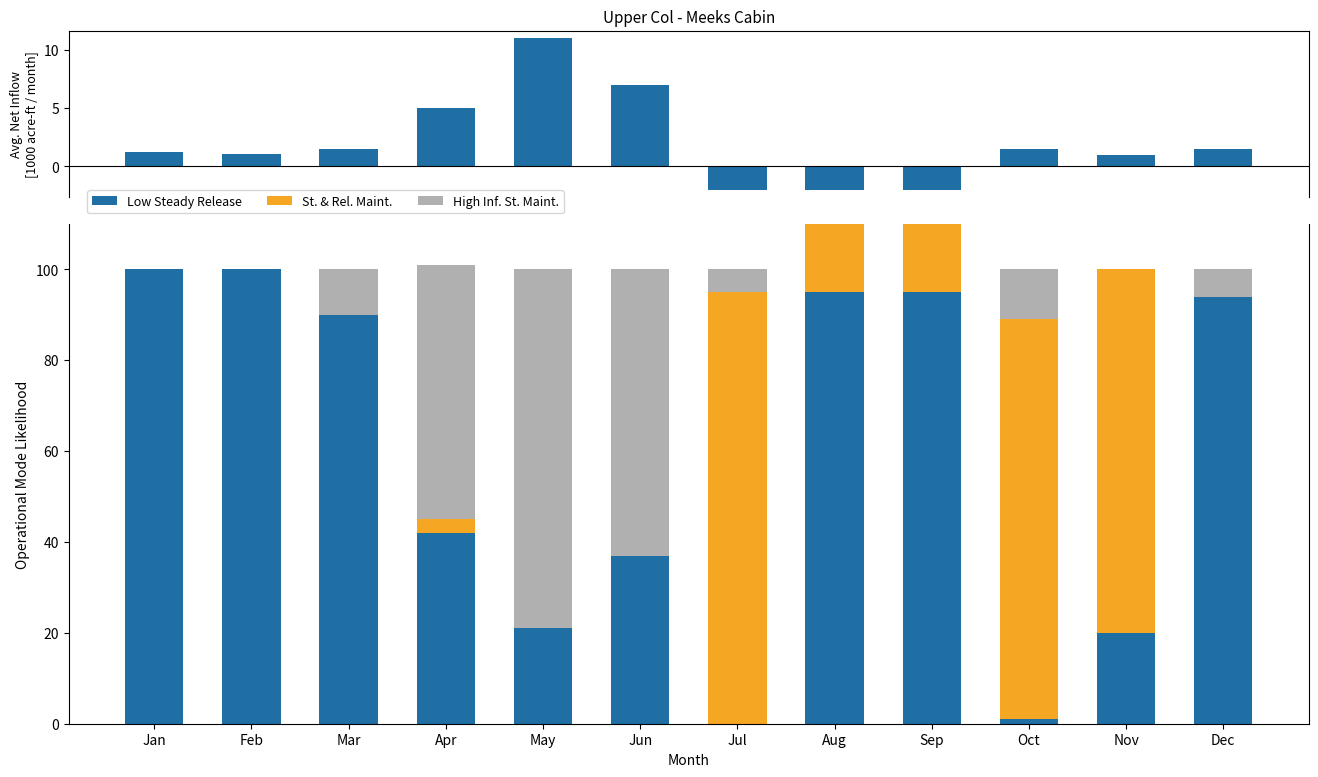

Which series has the widest spread of values?

Low Steady Release